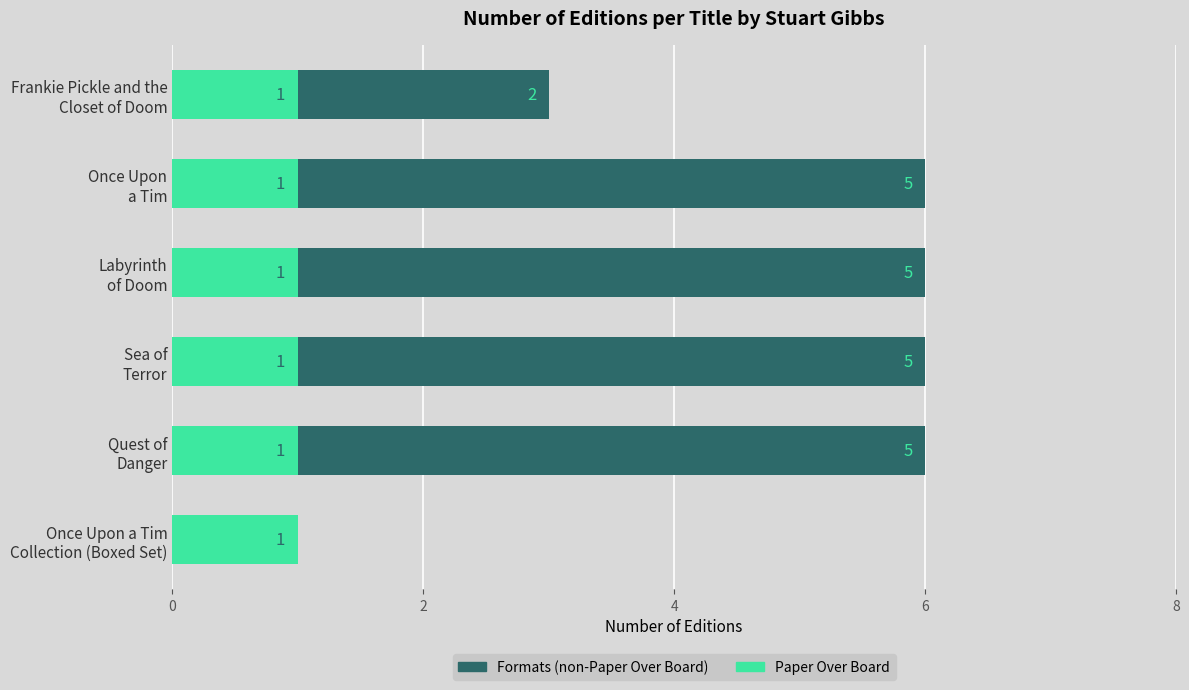

What are all the series names shown in the legend?

Formats (non-Paper Over Board), Paper Over Board